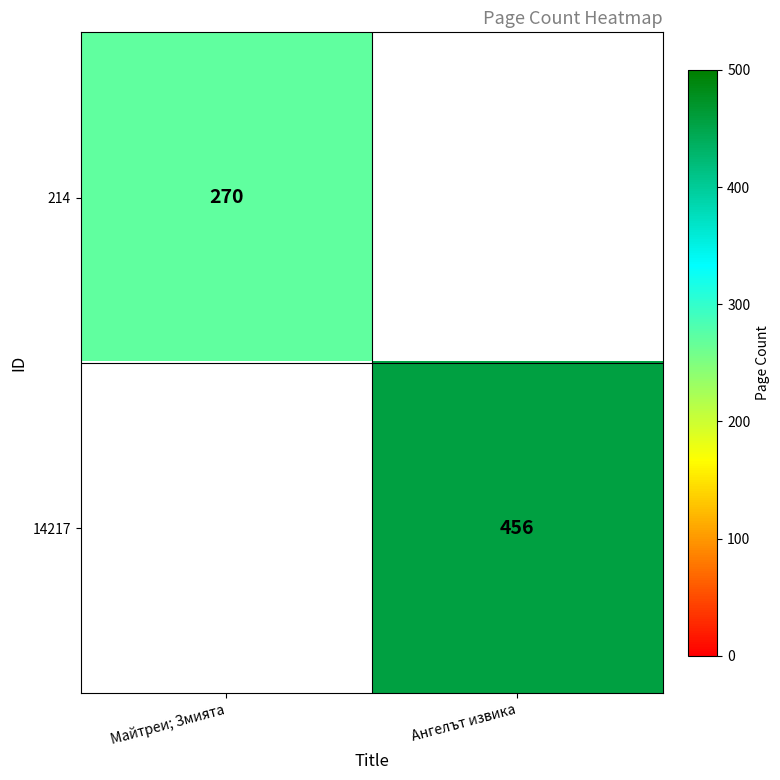

The 14217 series shows 179 at Ангелът извика. True or false?

False